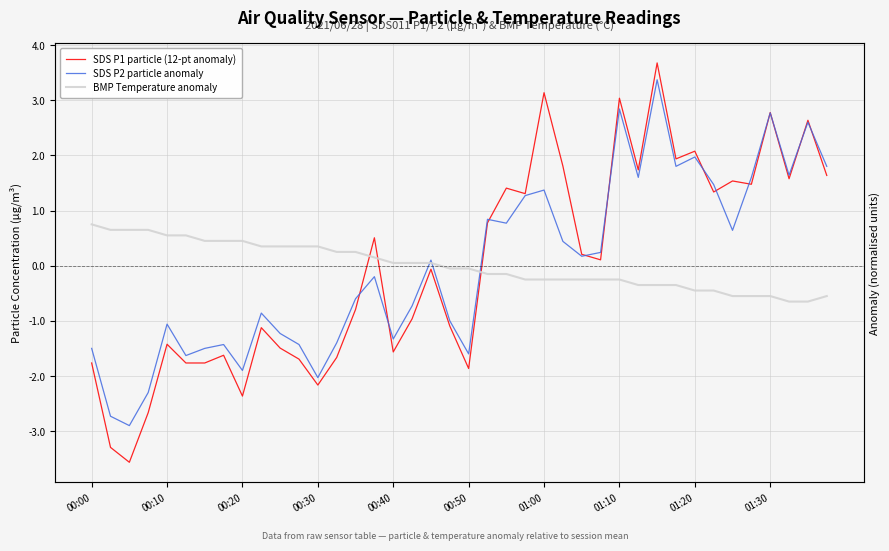

How many values in the SDS P2 particle anomaly series are below 0?

20